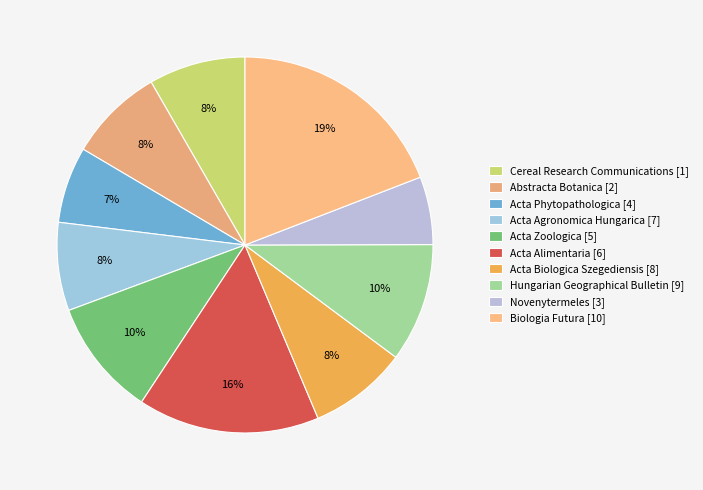

Rank the categories by value from highest to lowest.

Biologia Futura [10], Acta Alimentaria [6], Hungarian Geographical Bulletin [9], Acta Zoologica [5], Acta Biologica Szegediensis [8], Cereal Research Communications [1], Abstracta Botanica [2], Acta Agronomica Hungarica [7], Acta Phytopathologica [4], Novenytermeles [3]